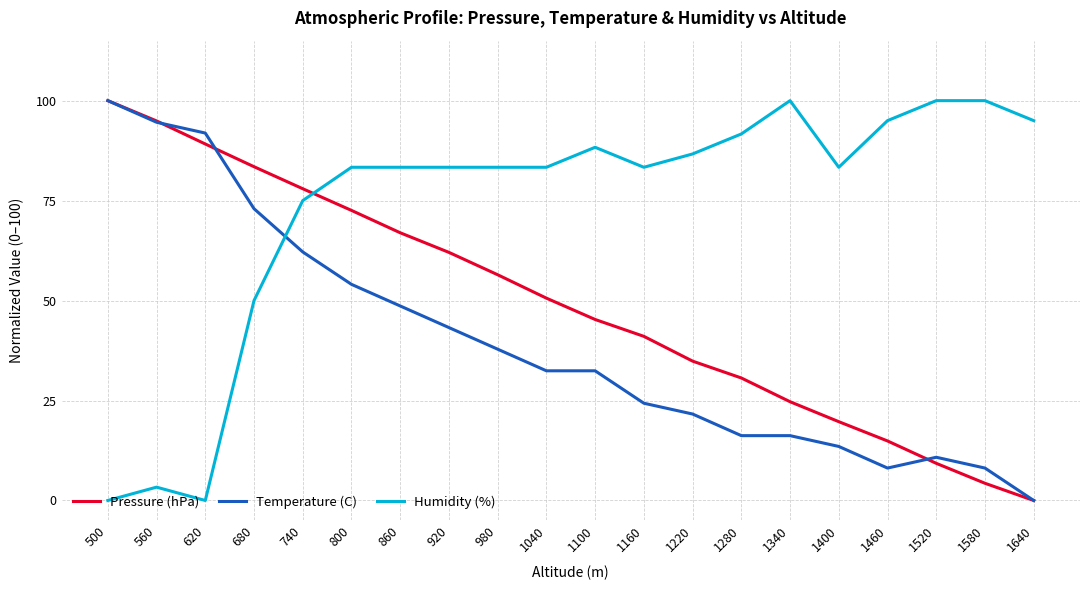

True or false: Humidity (%) and Temperature (C) cross at least once.

True